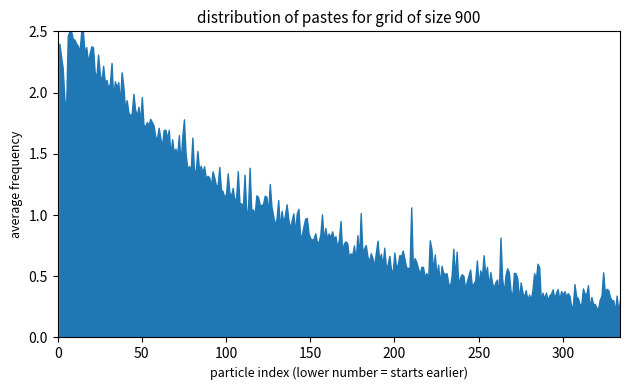

The chart shows a value of 0.8 at 150. True or false?

True